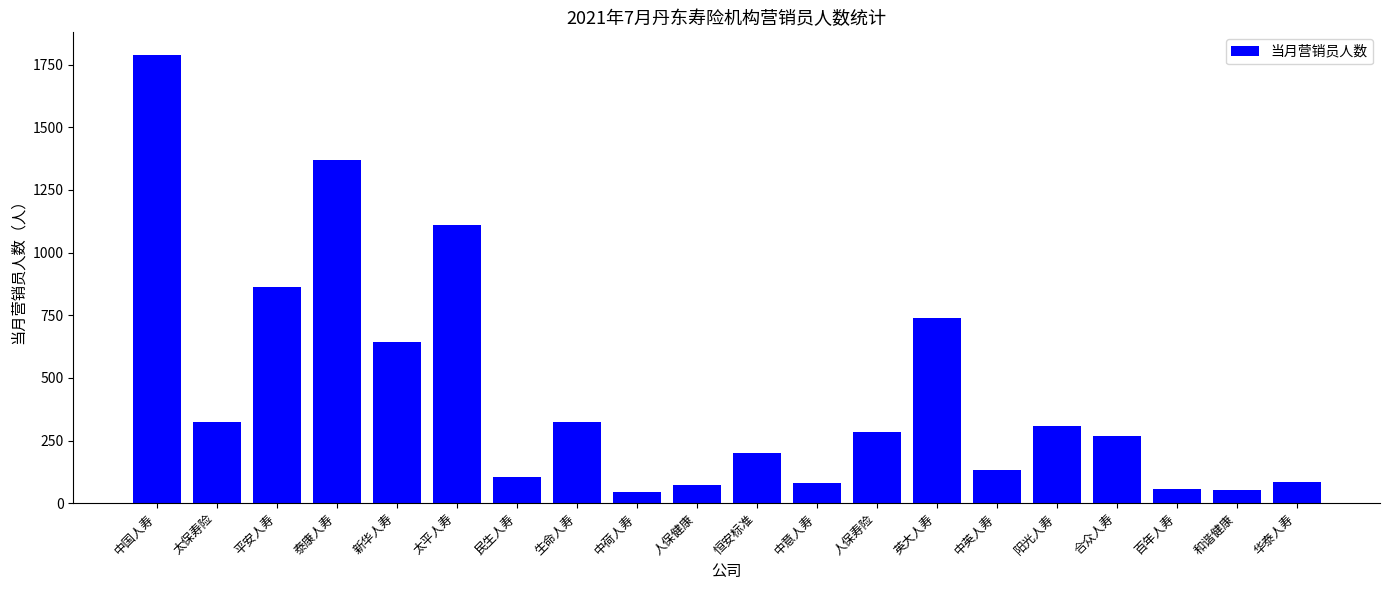

What position from the right is 新华人寿?

16